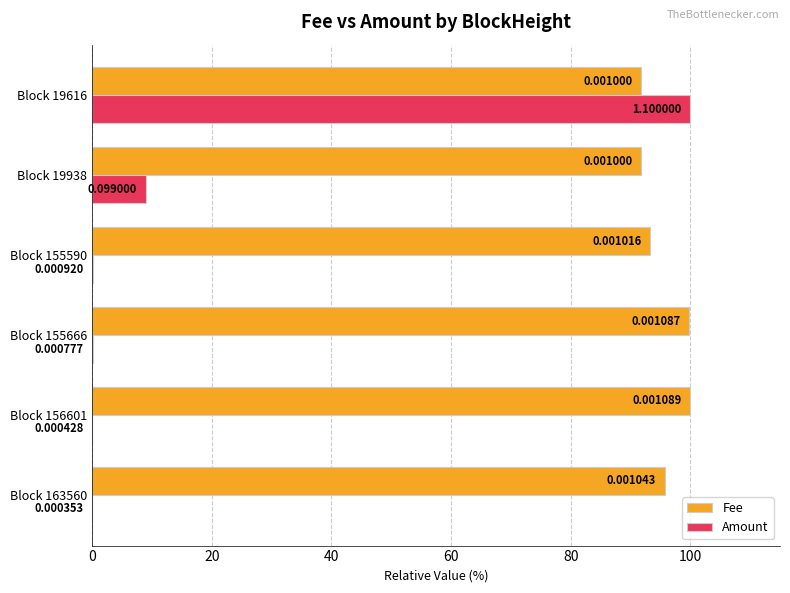

What is the sum of all Amount values?

109.2